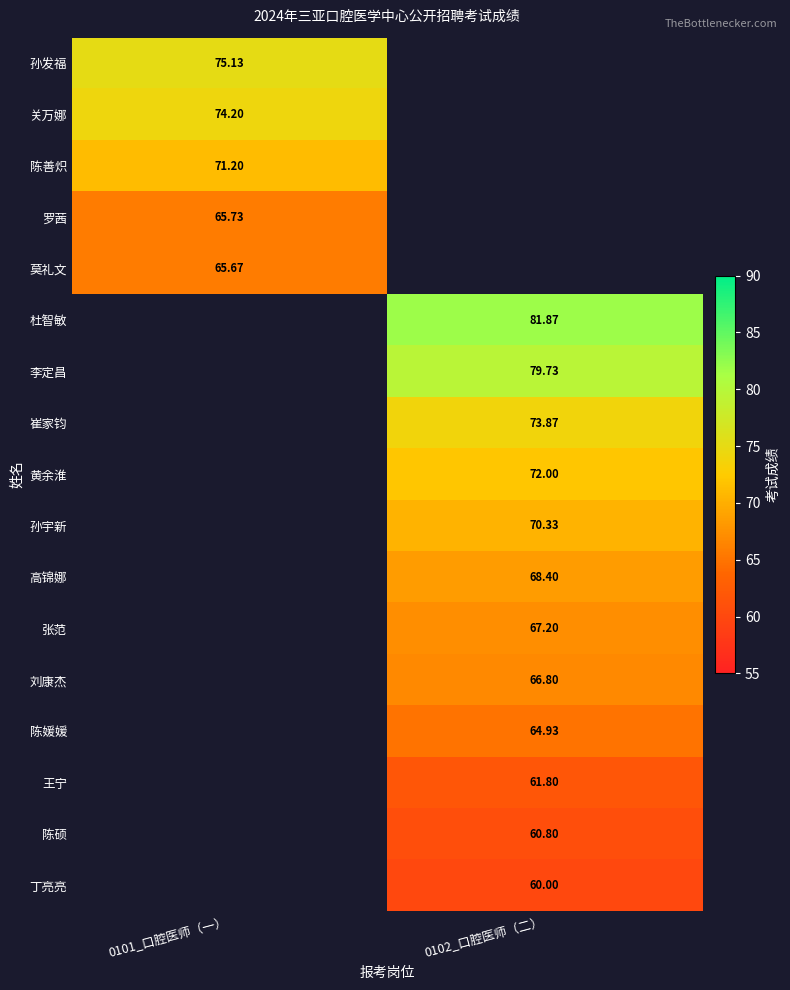

The 孙发福 series shows 75.1 at 0101_口腔医师（一）. True or false?

True